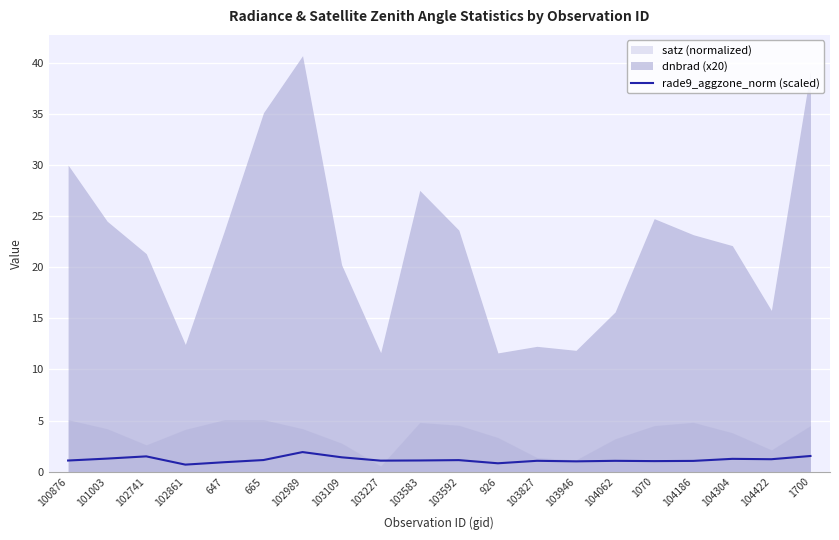

Is it true that the value at 103592 is 1.1?

True